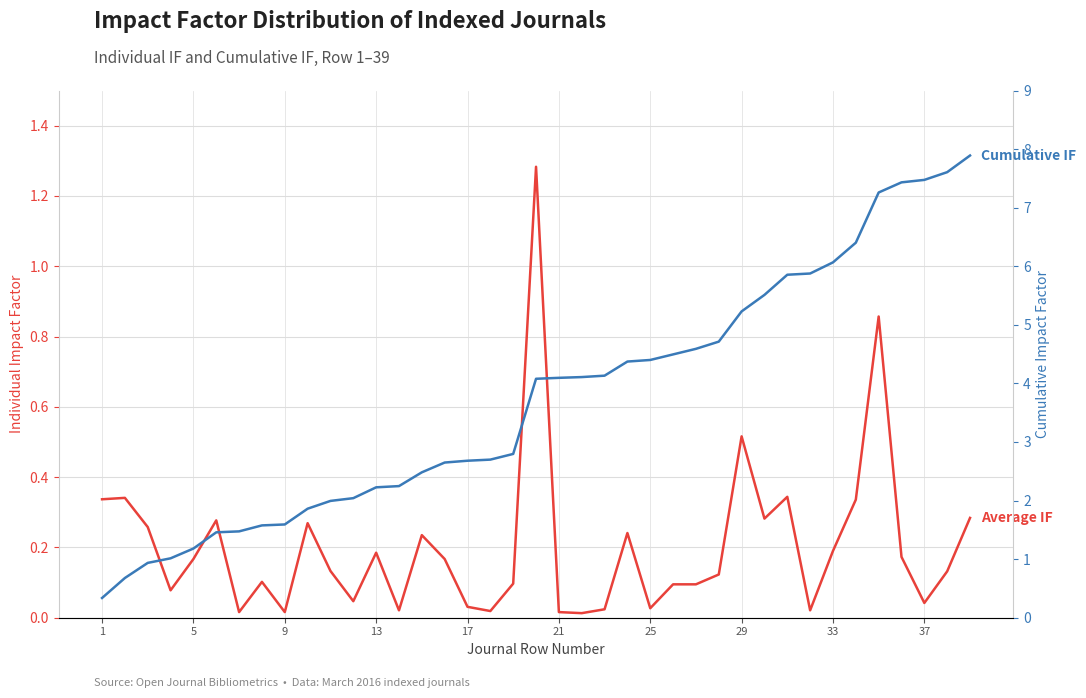

How many data points in Cumulative IF are above 4?

20